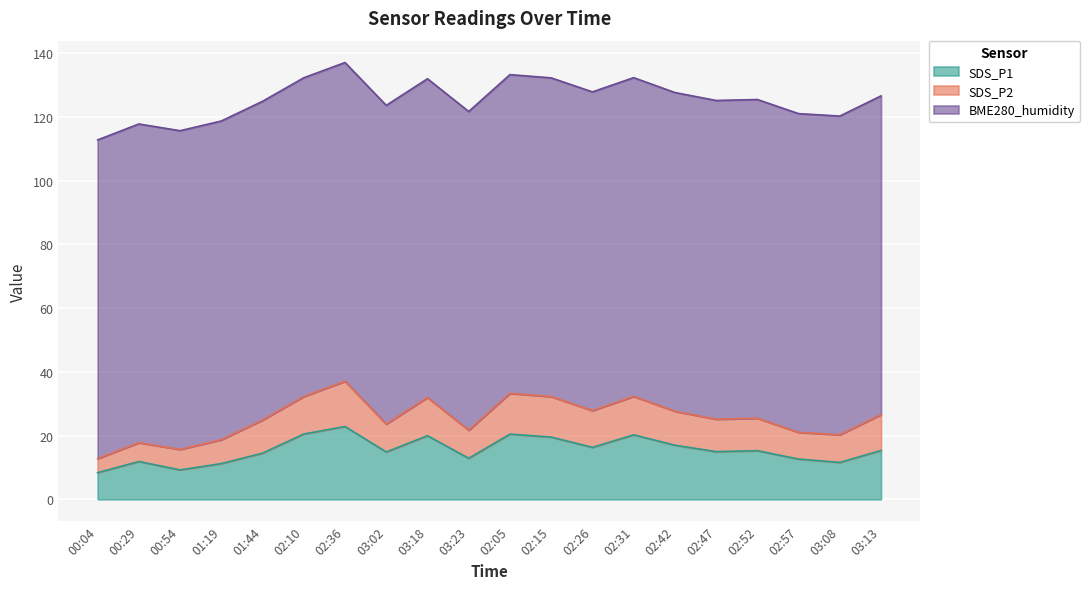

List the series in order of their peak value, lowest first.

SDS_P2, SDS_P1, BME280_humidity